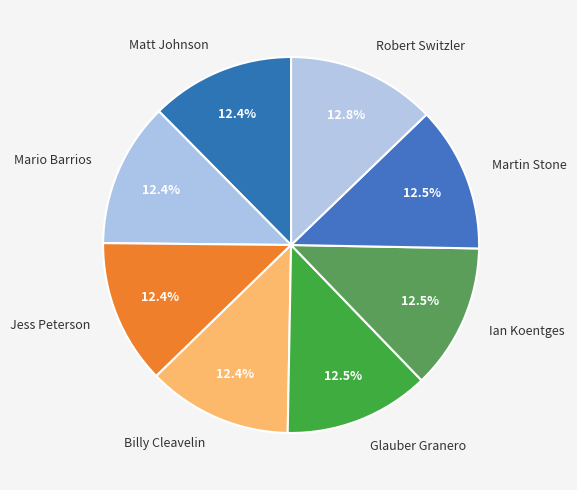

Approximately how many times larger is the value at Mario Barrios compared to Glauber Granero?

1.0